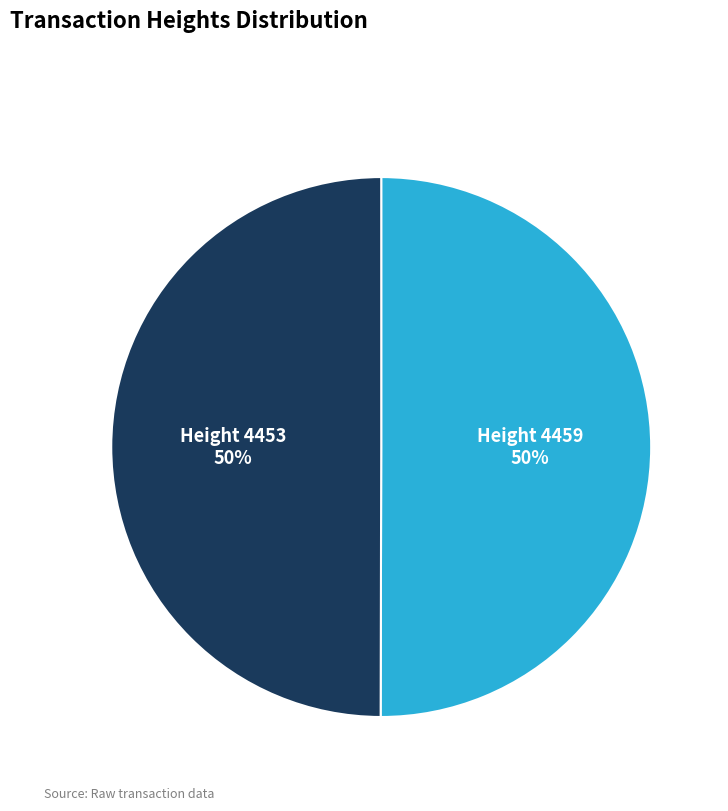

The Height 4459 slice represents 50% of the pie. True or false?

True